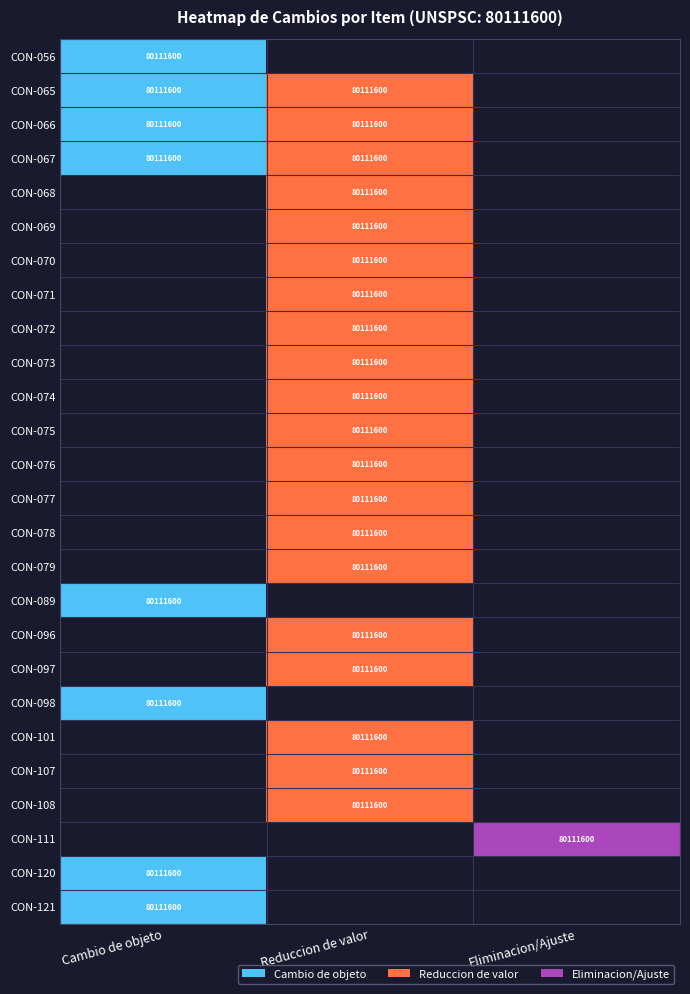

True or false: CON-072 has a value of 80111600 at Reduccion de valor.

True